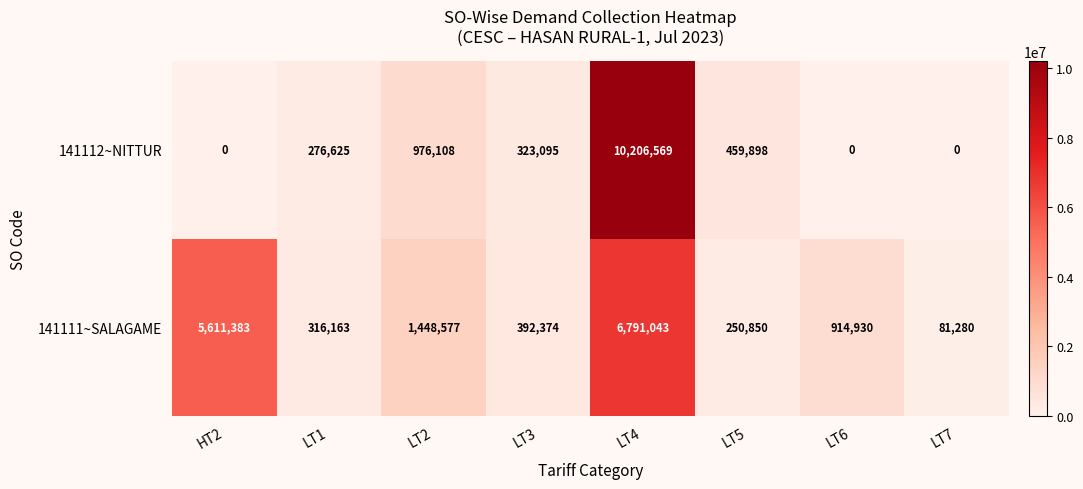

What is the difference between the highest and lowest values at HT2?

5611383